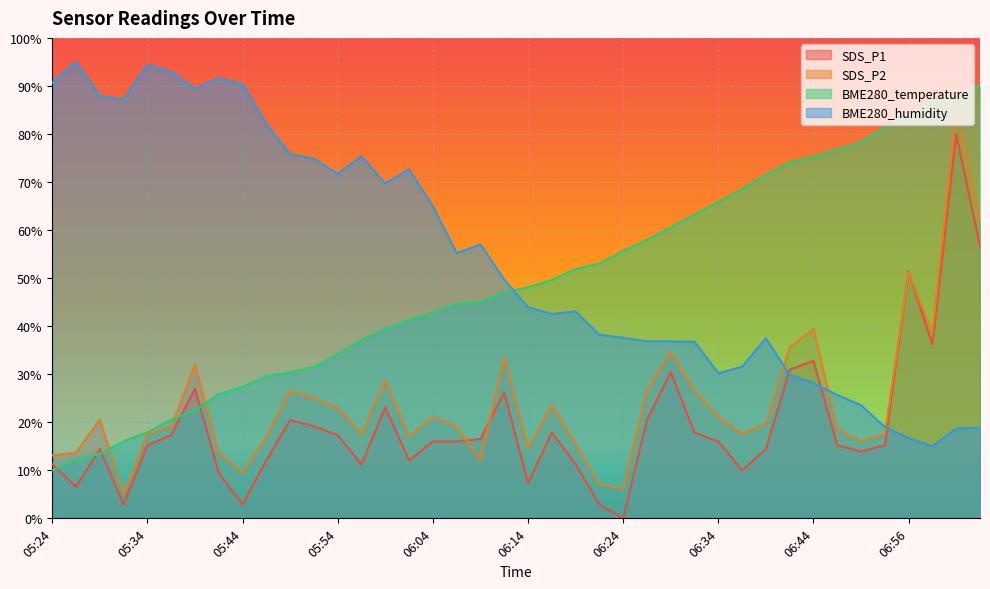

Between 06:02 and 06:47, which is larger?

06:47